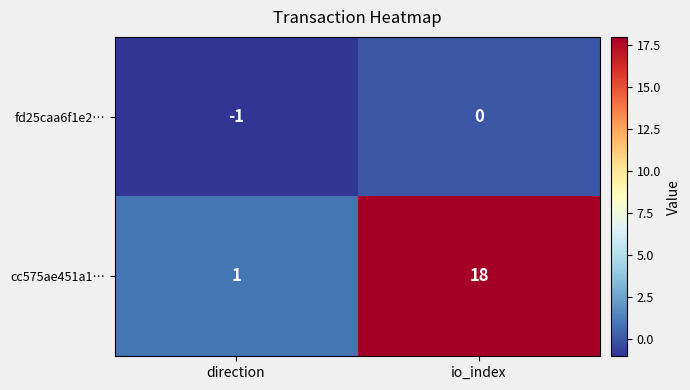

Is it true that fd25caa6f1e2… equals -2 at direction?

False